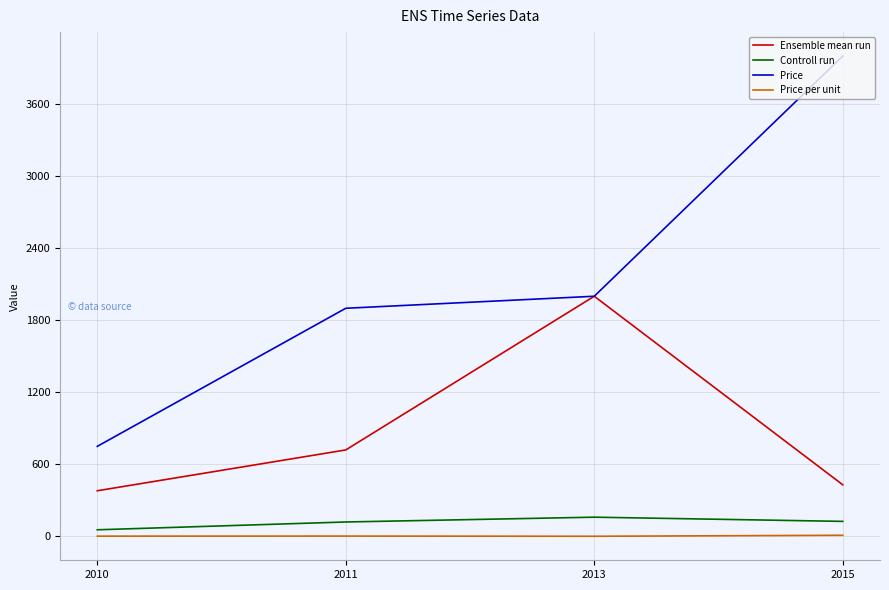

True or false: Price and Controll run cross at least once.

False